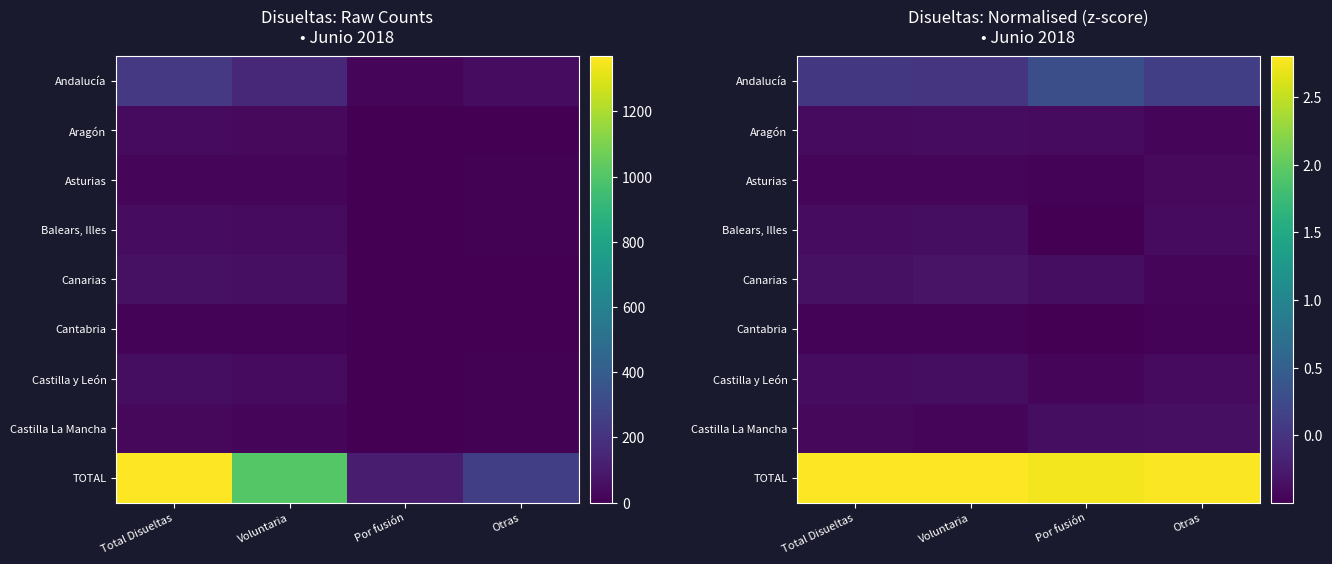

What is the spread (max minus min) of values at Por fusión?

3.2